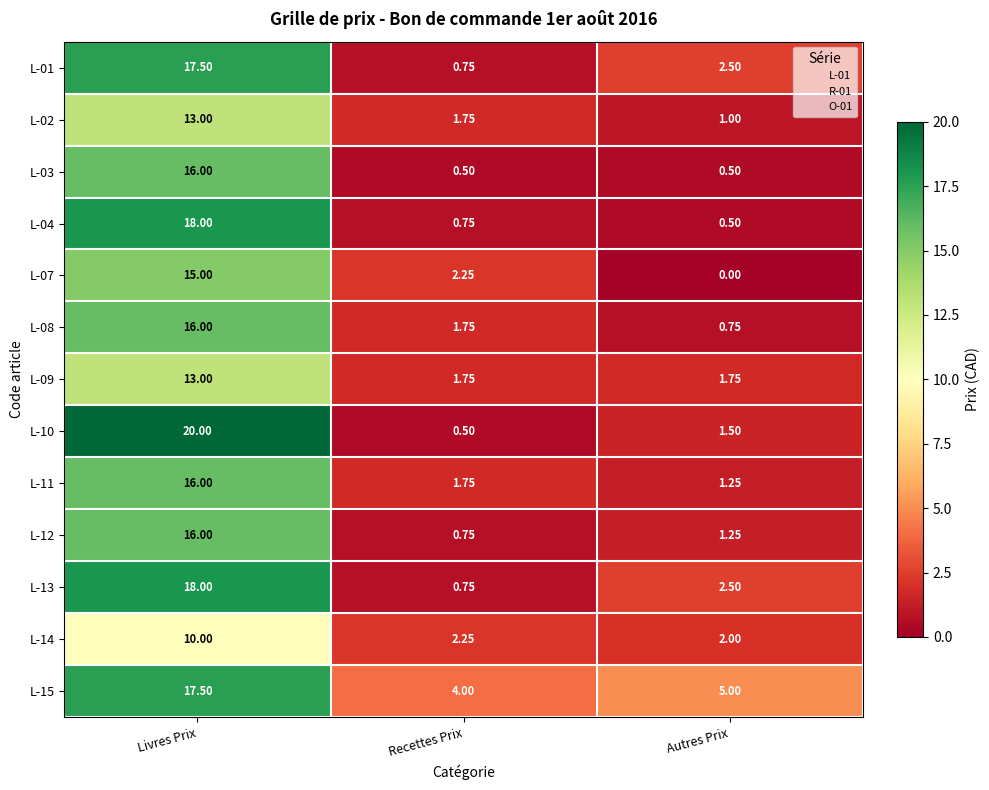

Where does the L-08 series first go above 1?

Livres Prix